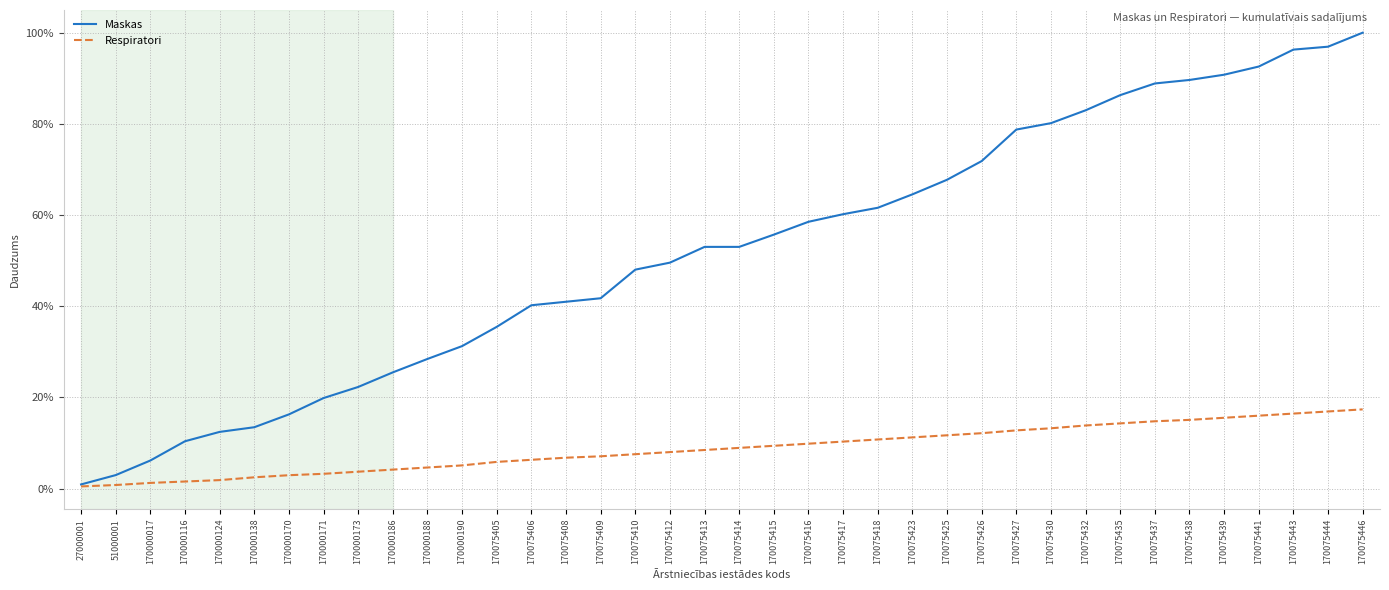

Is this an area chart (filled region under the line)?

No